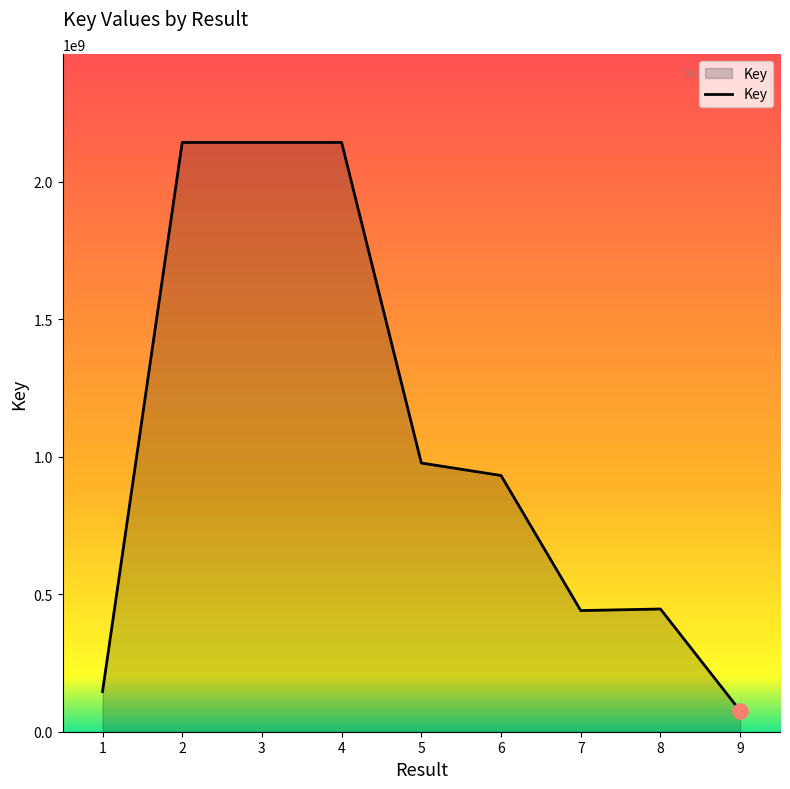

What is the change in value from 8 to 9?

-370153337